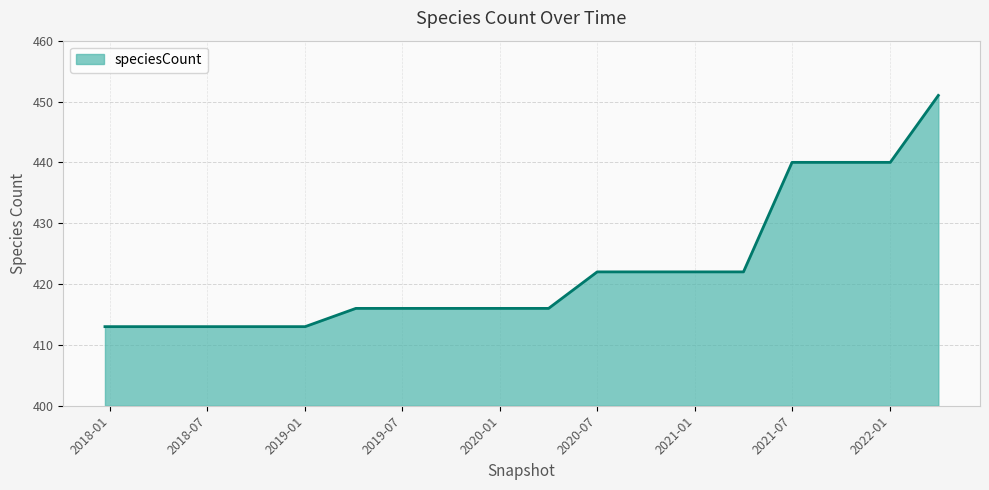

How many lines are shown in the chart?

1